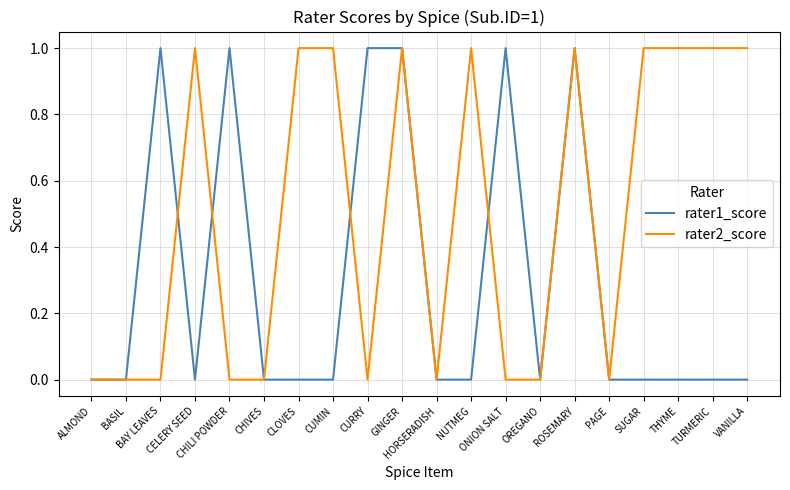

Which series has the largest total across all categories?

rater2_score